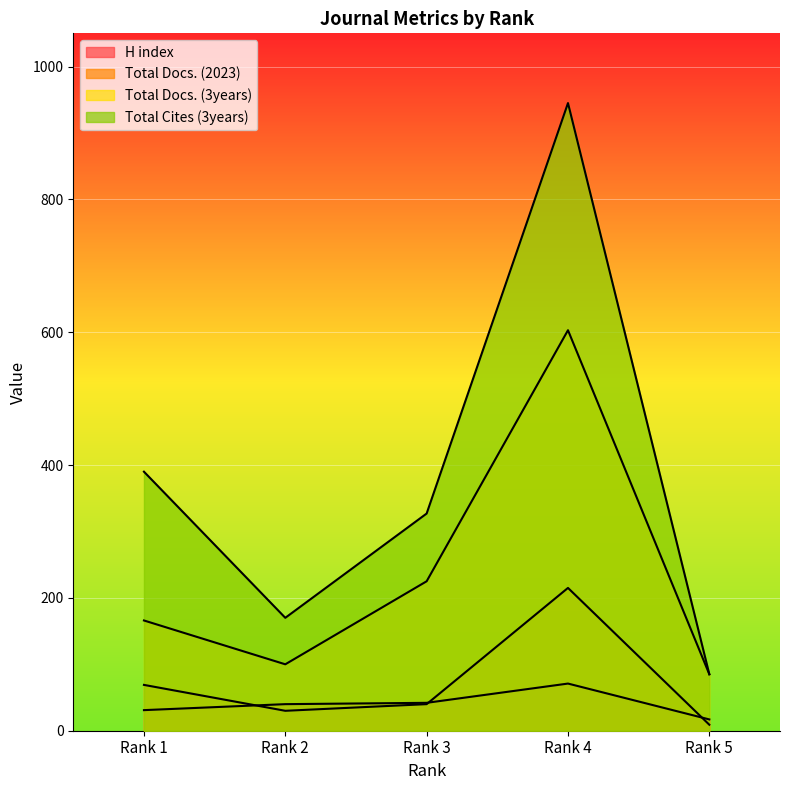

What is the sum of the Total Cites (3years) values at Rank 3 and Rank 5?

412